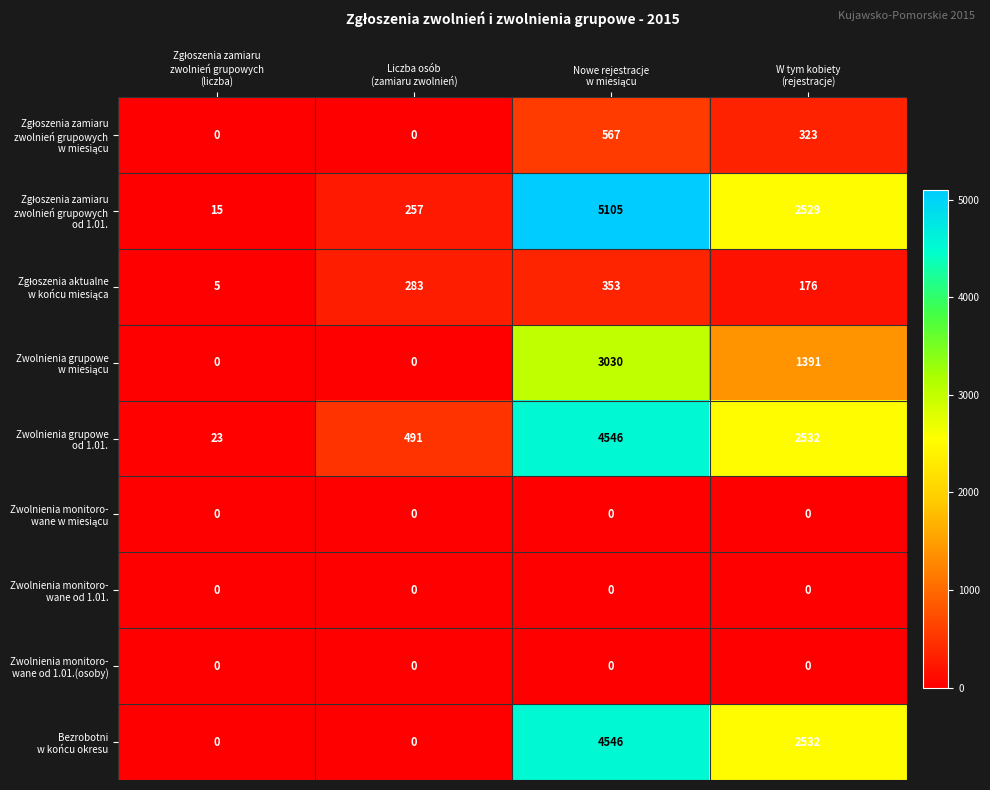

What is the maximum value shown in the chart?

5105